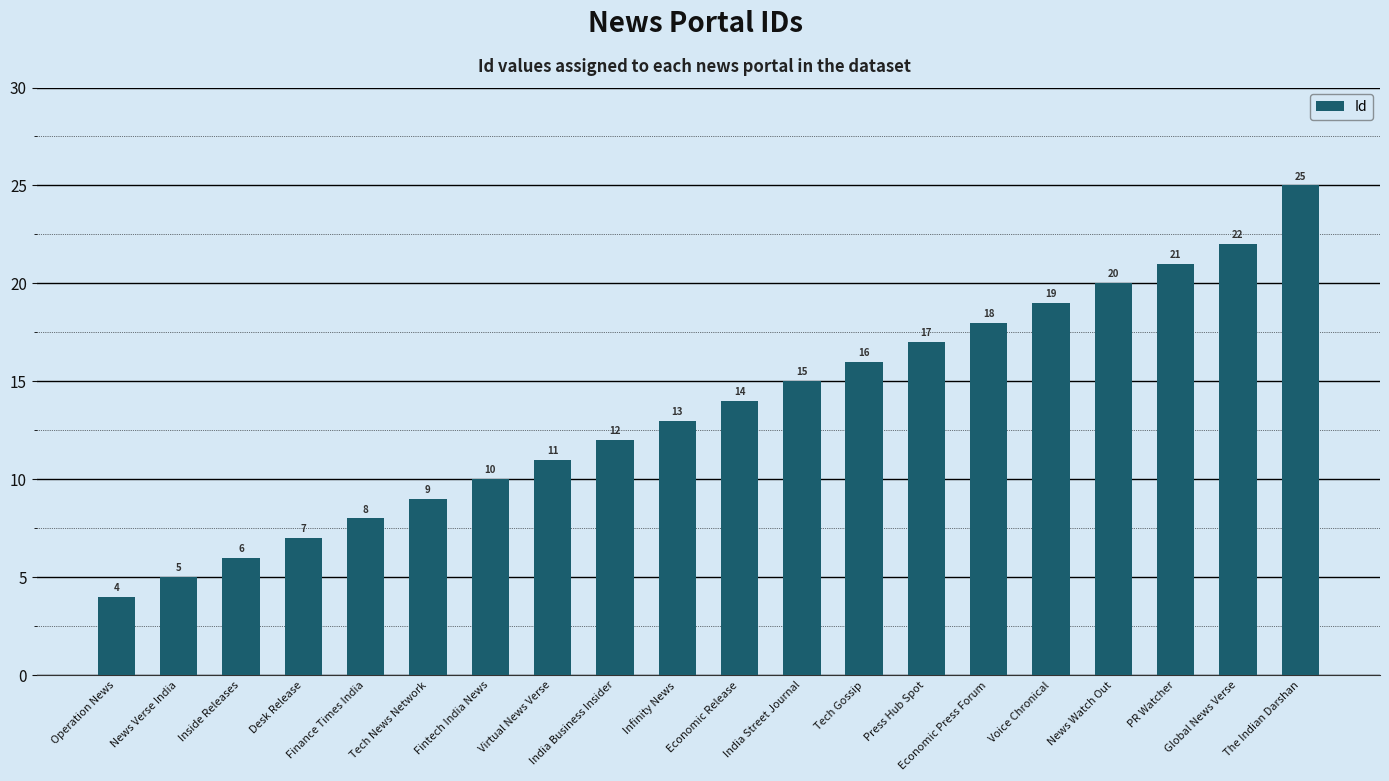

What is the difference between the values at Operation News and Infinity News?

9